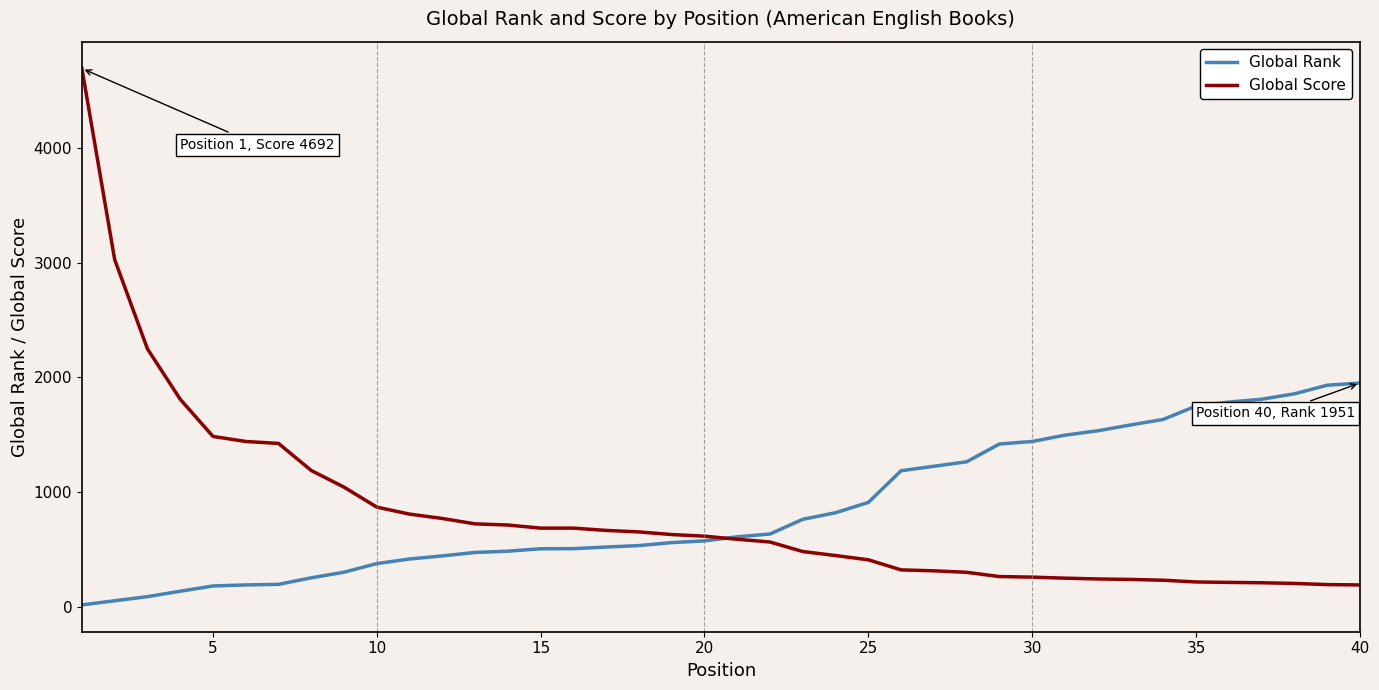

At how many categories does at least one series exceed 2042?

3